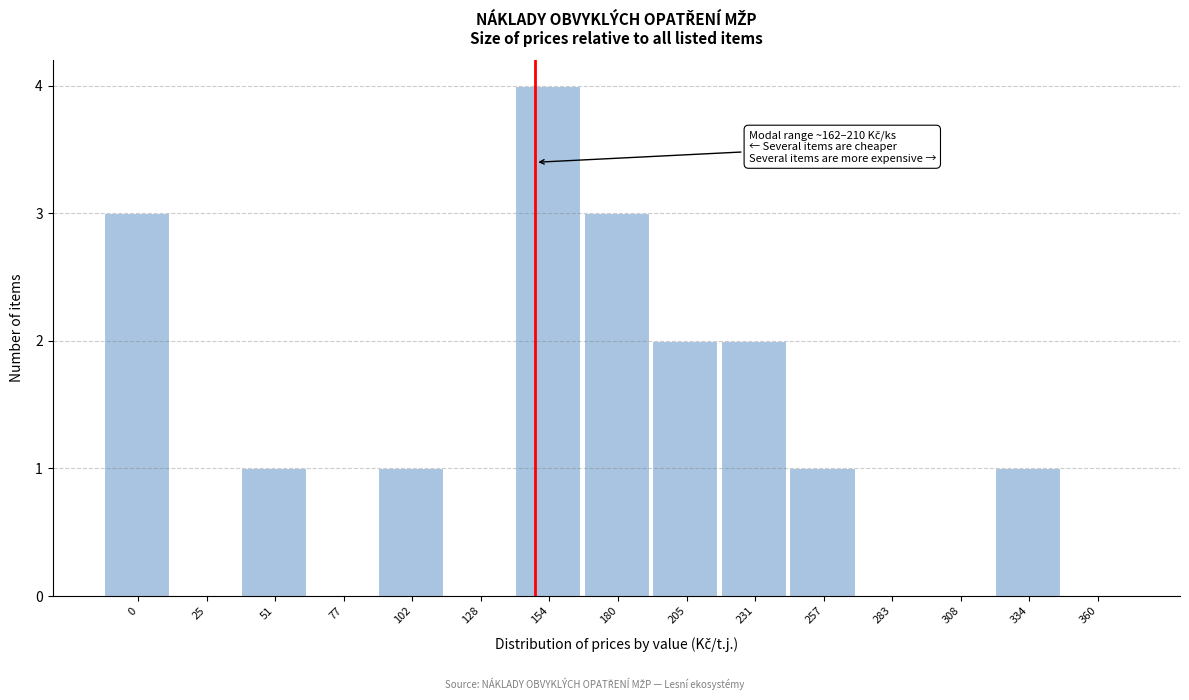

Reading right to left, extract all data points from this chart.

360=0	334=1	308=0	283=0	257=1	231=2	205=2	180=3	154=4	128=0	102=1	77=0	51=1	25=0	0=3